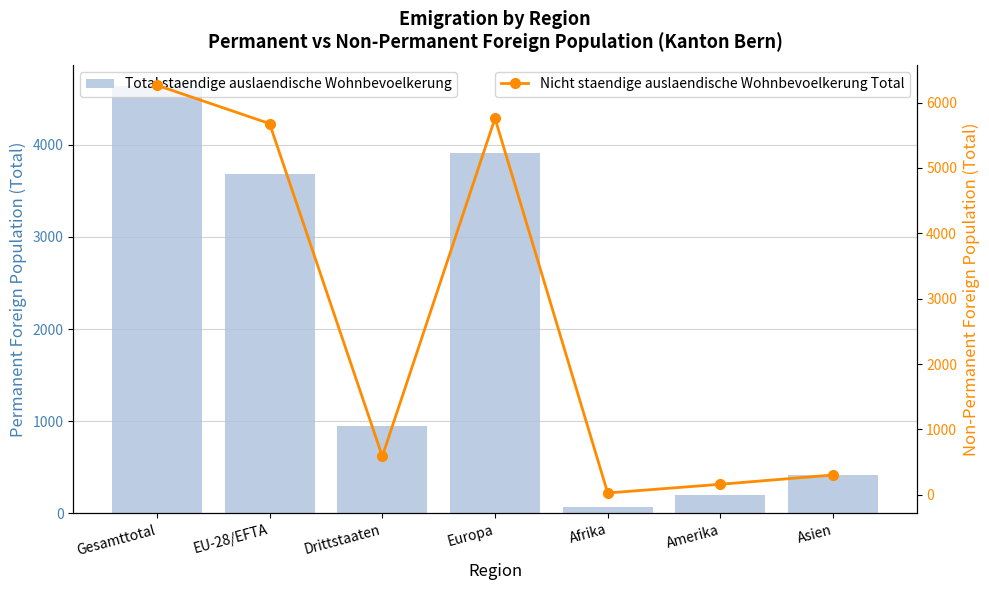

Reading right to left, what are all the values shown in this chart?

Total staendige auslaendische Wohnbevoelkerung: 419	203	74	3912	951	3684	4635
Nicht staendige auslaendische Wohnbevoelkerung Total: 302	160	27	5759	588	5678	6266